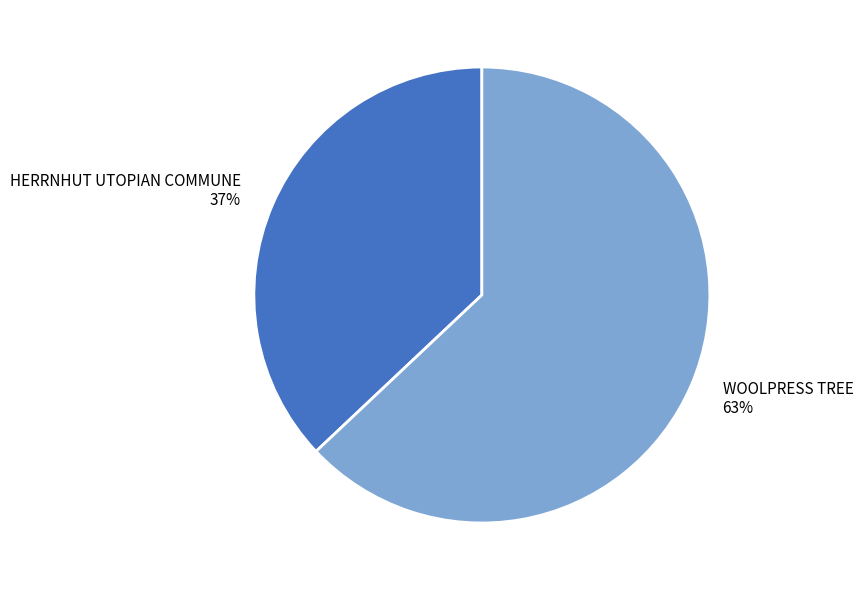

Which slice is the smallest?

HERRNHUT UTOPIAN COMMUNE